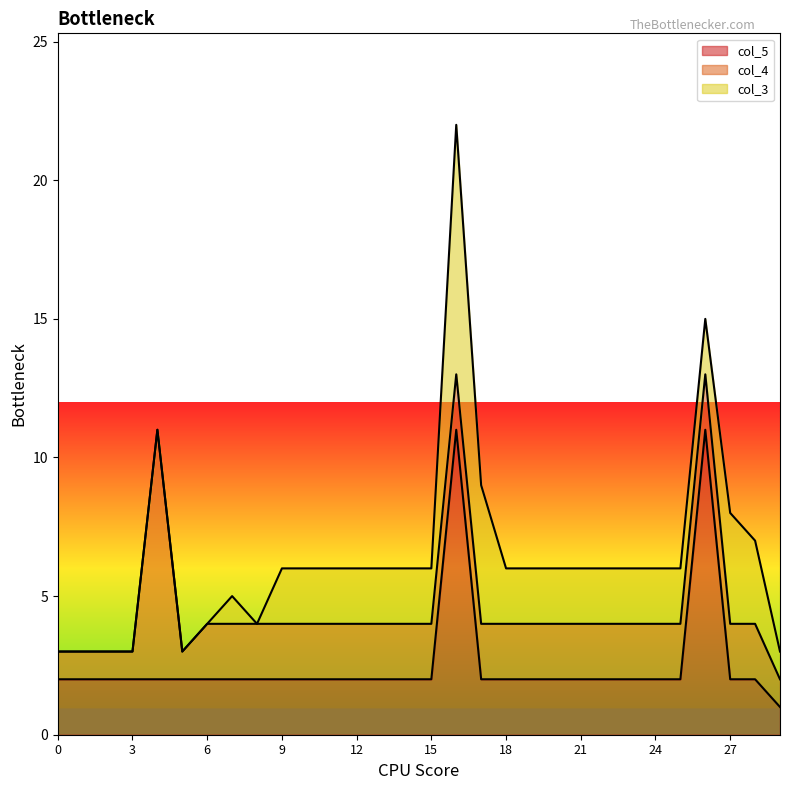

Between 4 and 28, which series saw the biggest shift?

col_4